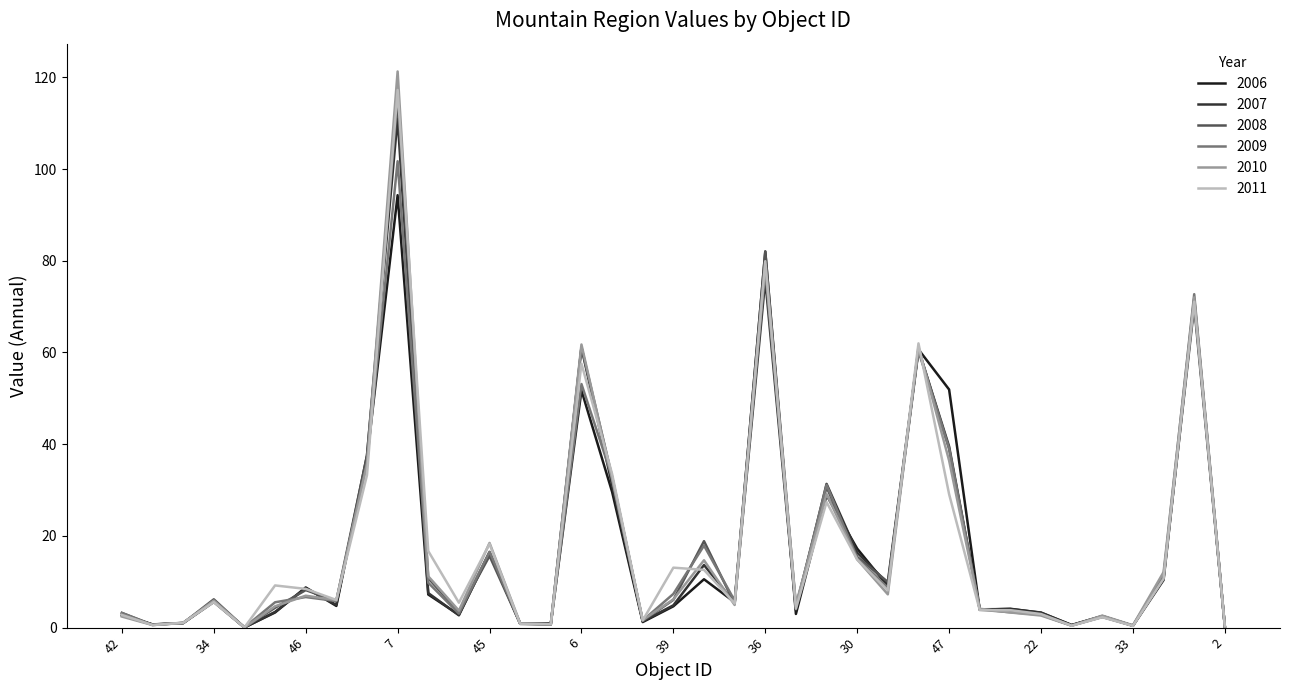

Which series has the widest spread of values?

2010